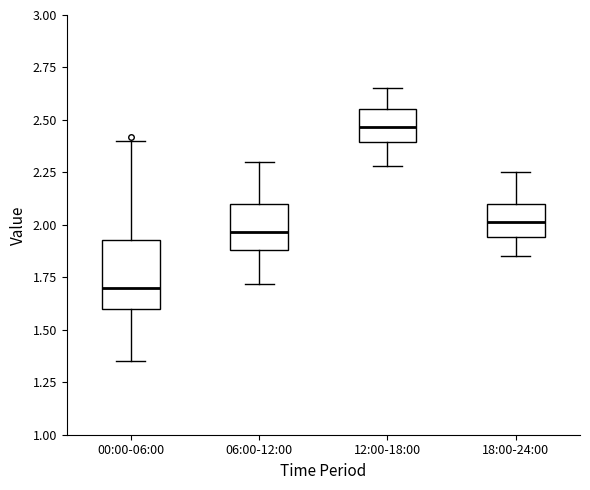

Where does the upper whisker of the box for 06:00-12:00 end on the y-axis? The values are not printed on the chart, so give them approximately, as read against the axis.

2.30